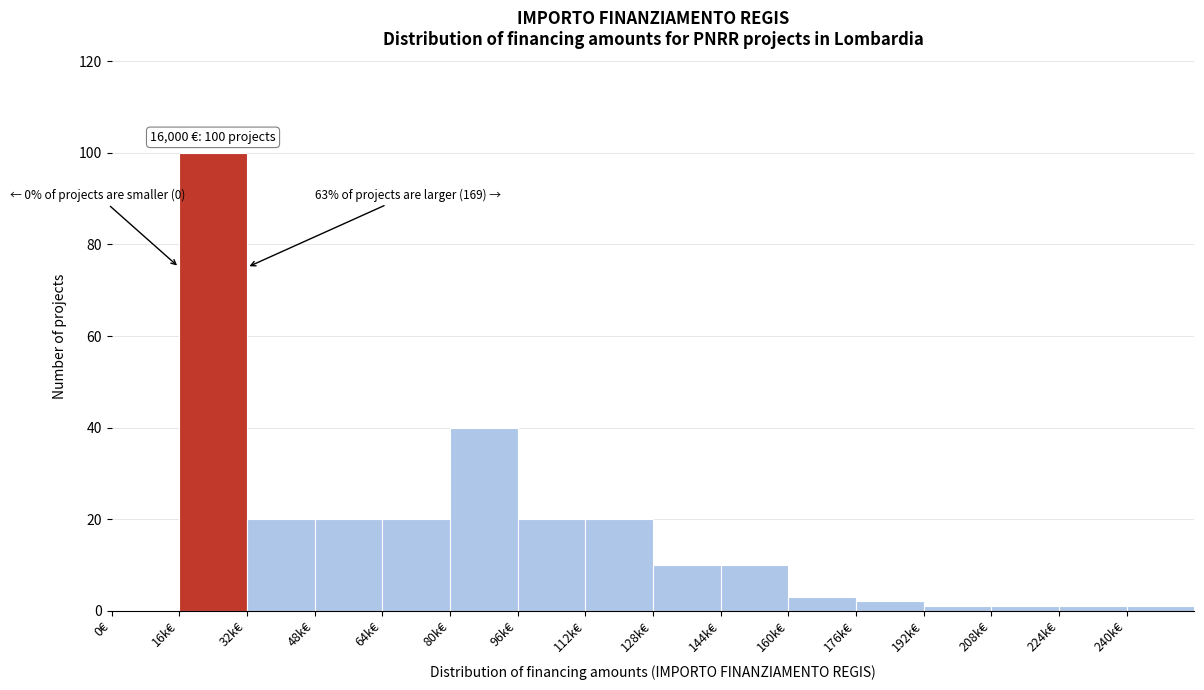

Reading right to left, list all the values displayed in this chart.

240k€=1	224k€=1	208k€=1	192k€=1	176k€=2	160k€=3	144k€=10	128k€=10	112k€=20	96k€=20	80k€=40	64k€=20	48k€=20	32k€=20	16k€=100	0€=0